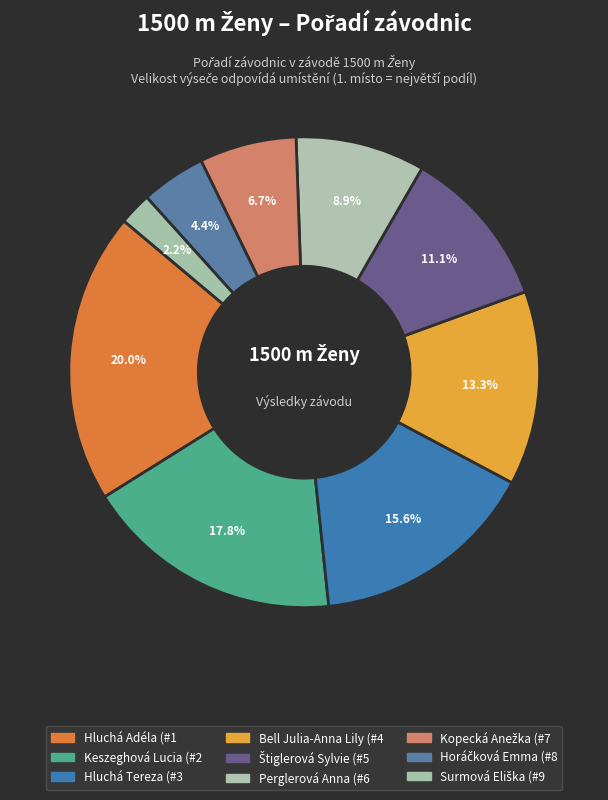

Does Perglerová Anna represent more than half of the total?

No